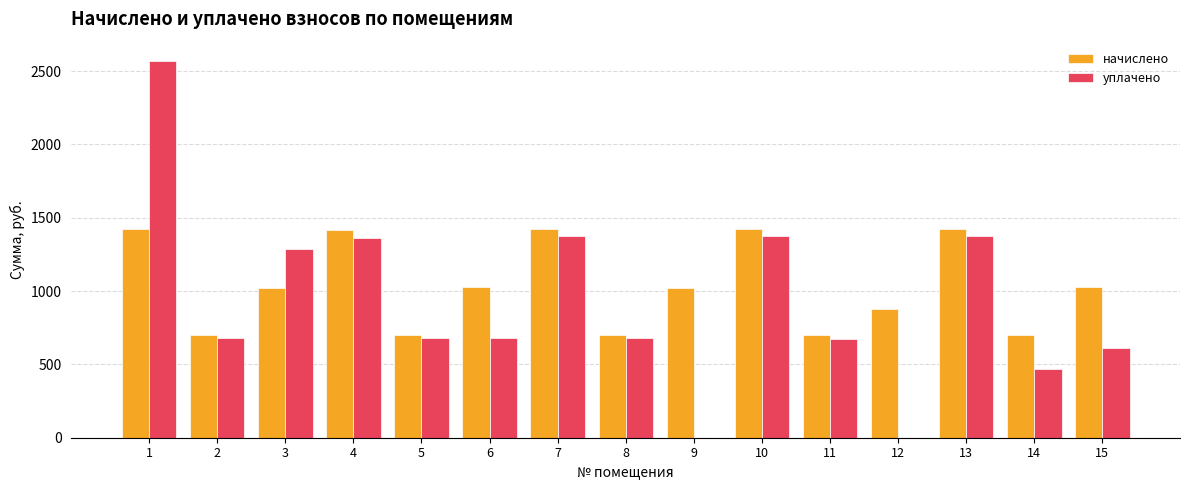

What are all the series names shown in the legend?

начислено, уплачено